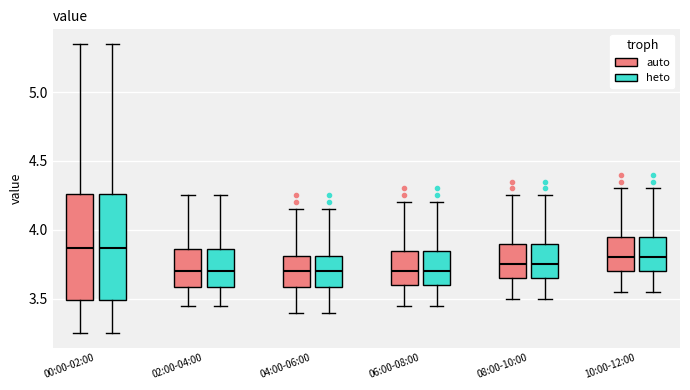

Reading left to right, transcribe this box plot: for each box, give where its median line is, the range the box spans, and where its two whiskers end, as read against the y-axis. The values are not printed on the chart, so give them approximately, as read against the axis.

00:00-02:00 (auto): median 3.85, box 3.50 to 4.25, whiskers 3.25 to 5.35
00:00-02:00 (heto): median 3.85, box 3.50 to 4.25, whiskers 3.25 to 5.35
02:00-04:00 (auto): median 3.70, box 3.60 to 3.85, whiskers 3.45 to 4.25
02:00-04:00 (heto): median 3.70, box 3.60 to 3.85, whiskers 3.45 to 4.25
04:00-06:00 (auto): median 3.70, box 3.60 to 3.80, whiskers 3.40 to 4.15
04:00-06:00 (heto): median 3.70, box 3.60 to 3.80, whiskers 3.40 to 4.15
06:00-08:00 (auto): median 3.70, box 3.60 to 3.85, whiskers 3.45 to 4.20
06:00-08:00 (heto): median 3.70, box 3.60 to 3.85, whiskers 3.45 to 4.20
08:00-10:00 (auto): median 3.75, box 3.65 to 3.90, whiskers 3.50 to 4.25
08:00-10:00 (heto): median 3.75, box 3.65 to 3.90, whiskers 3.50 to 4.25
10:00-12:00 (auto): median 3.80, box 3.70 to 3.95, whiskers 3.55 to 4.30
10:00-12:00 (heto): median 3.80, box 3.70 to 3.95, whiskers 3.55 to 4.30